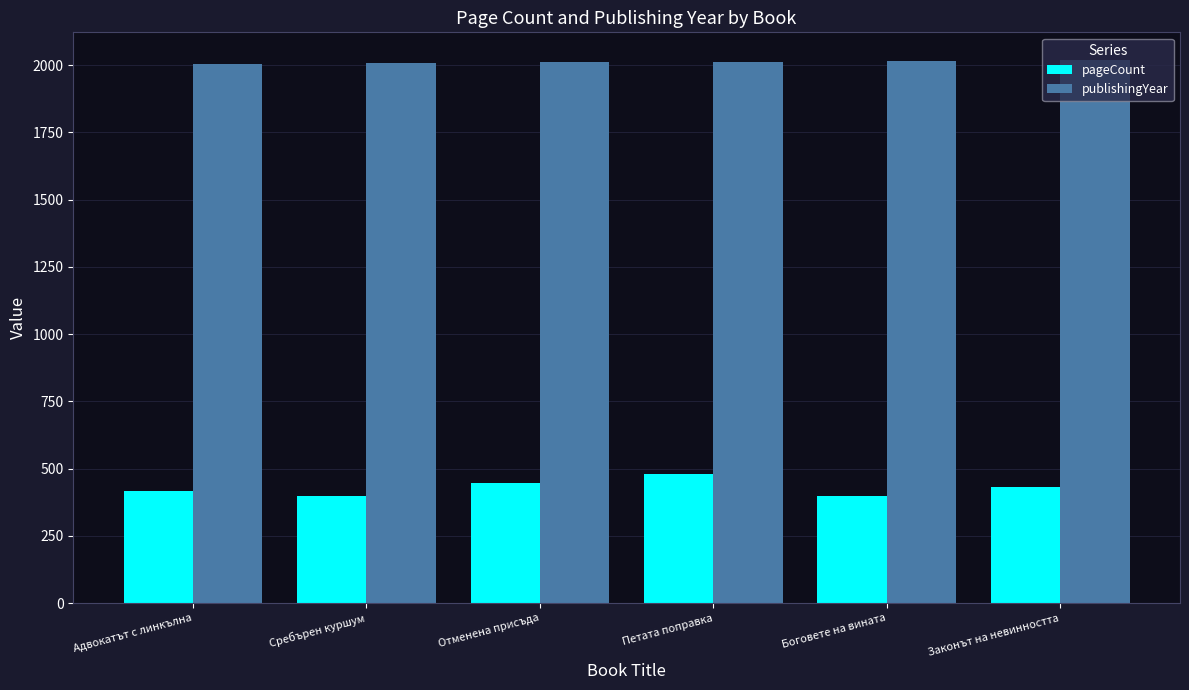

How many pageCount values are between 400 and 448?

5